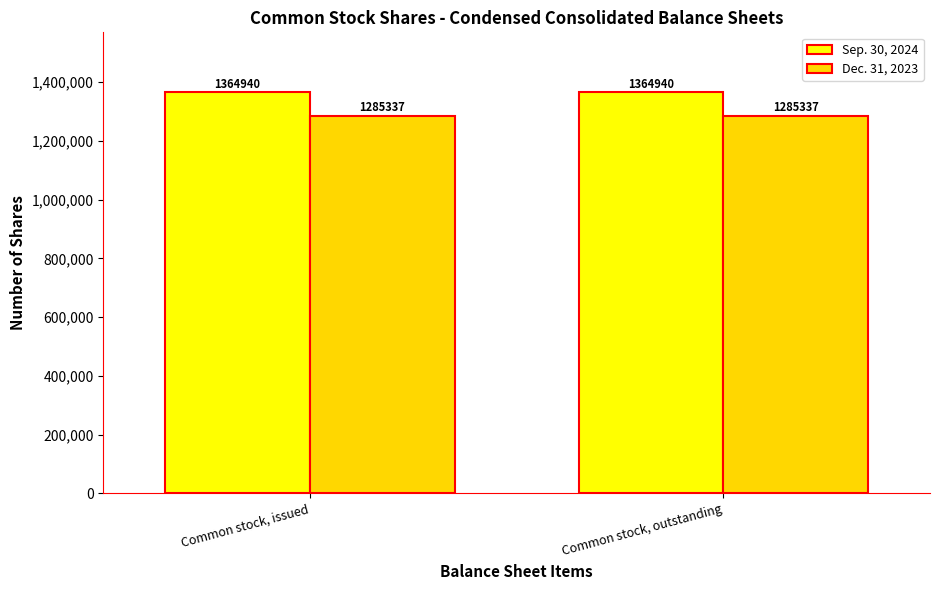

The value of Dec. 31, 2023 at Common stock, issued is 1285337. True or false?

True